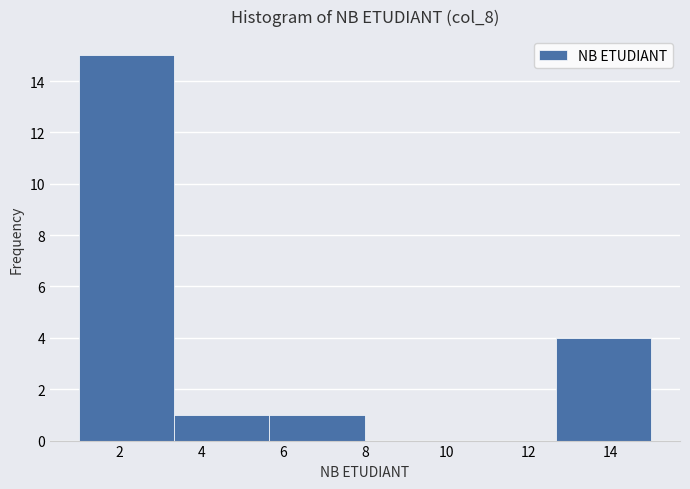

Over which range of the x-axis is the bar tallest?

1.0 to 3.4